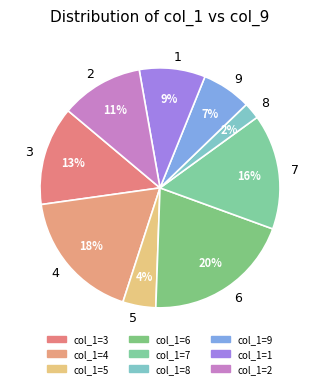

Is it true that 8 is 8% of the pie?

False